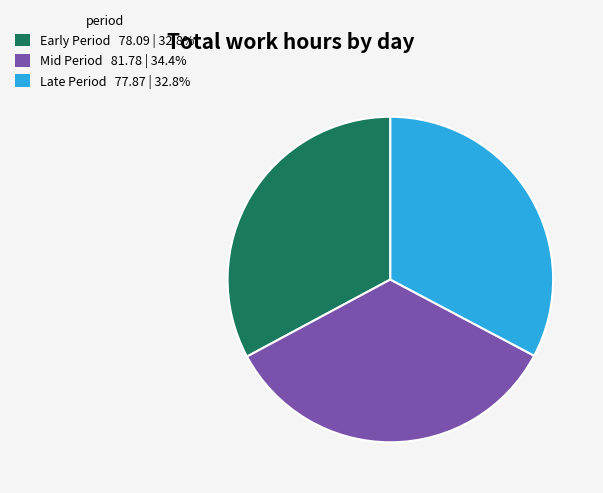

Count the number of slices in the pie.

3